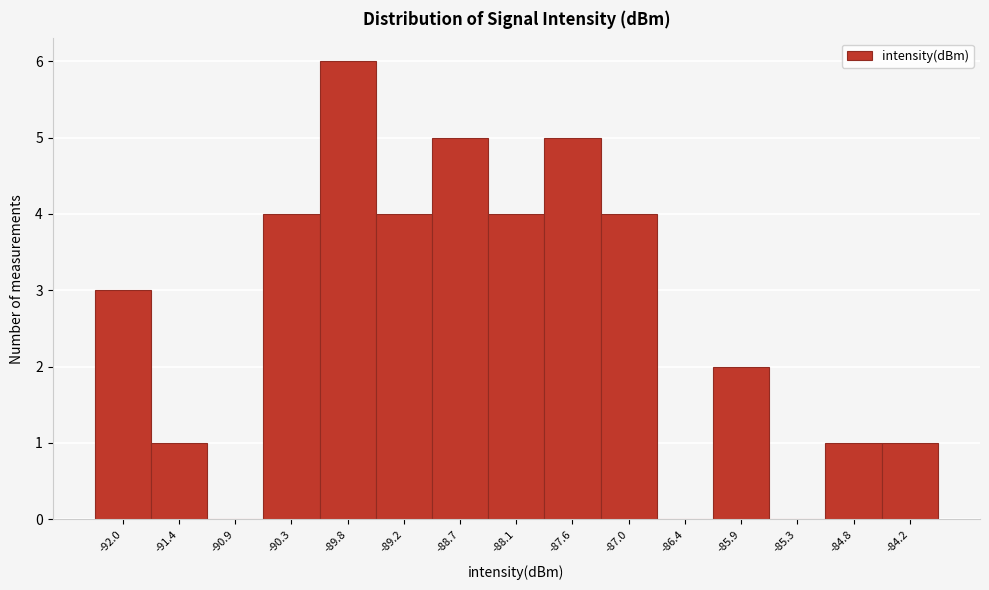

Reading left to right, transcribe all the data shown in this chart.

-92.0=3	-91.4=1	-90.9=0	-90.3=4	-89.8=6	-89.2=4	-88.7=5	-88.1=4	-87.6=5	-87.0=4	-86.4=0	-85.9=2	-85.3=0	-84.8=1	-84.2=1